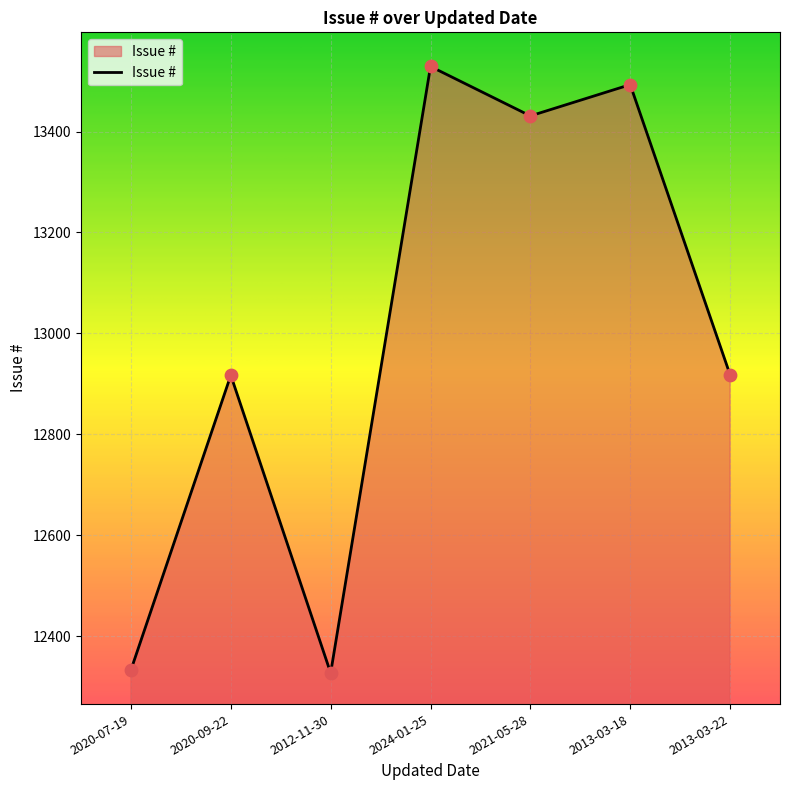

What is the change in value from 2020-07-19 to 2013-03-18?

+1160